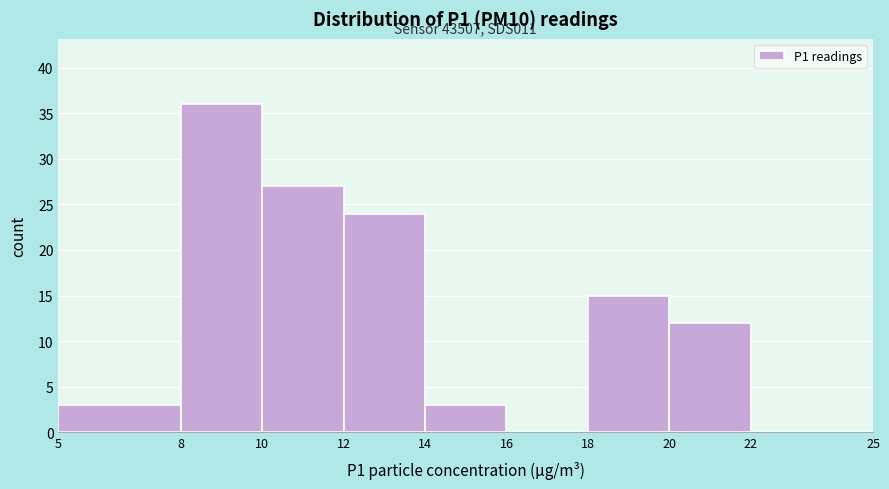

Over which range of the x-axis is the bar tallest?

8 to 10